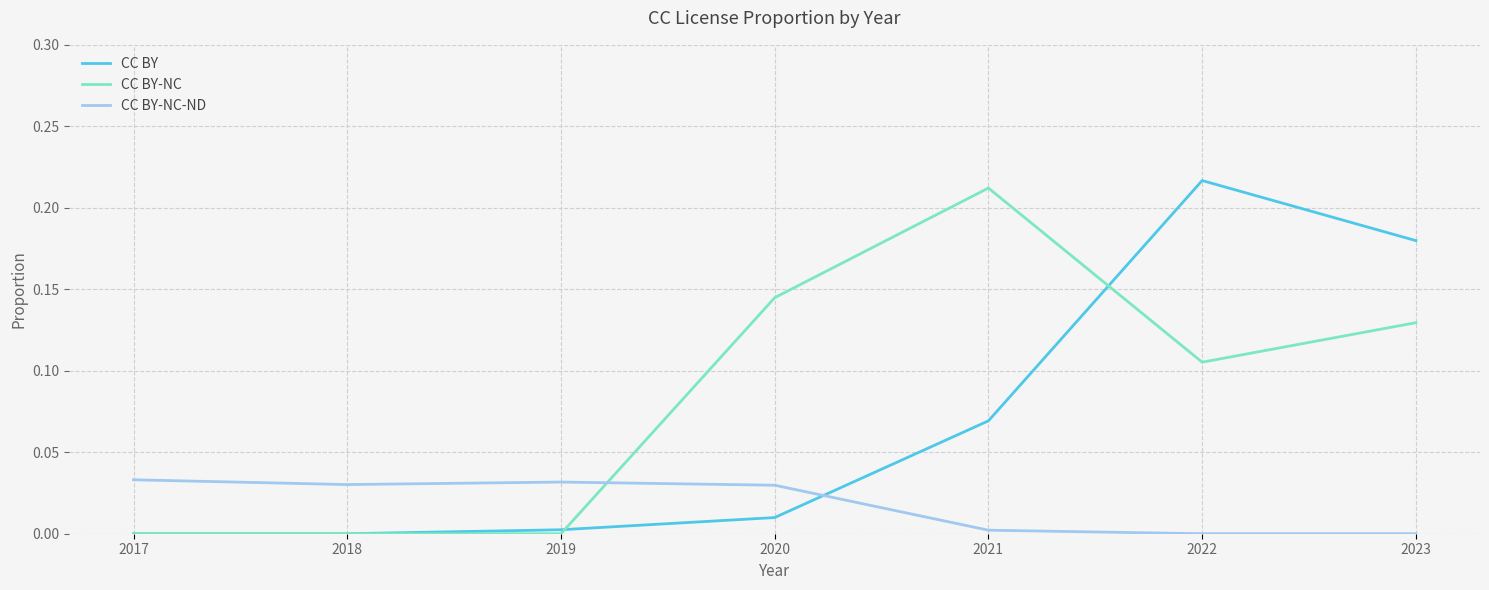

At 2021, list the series in order from largest to smallest.

CC BY-NC, CC BY, CC BY-NC-ND